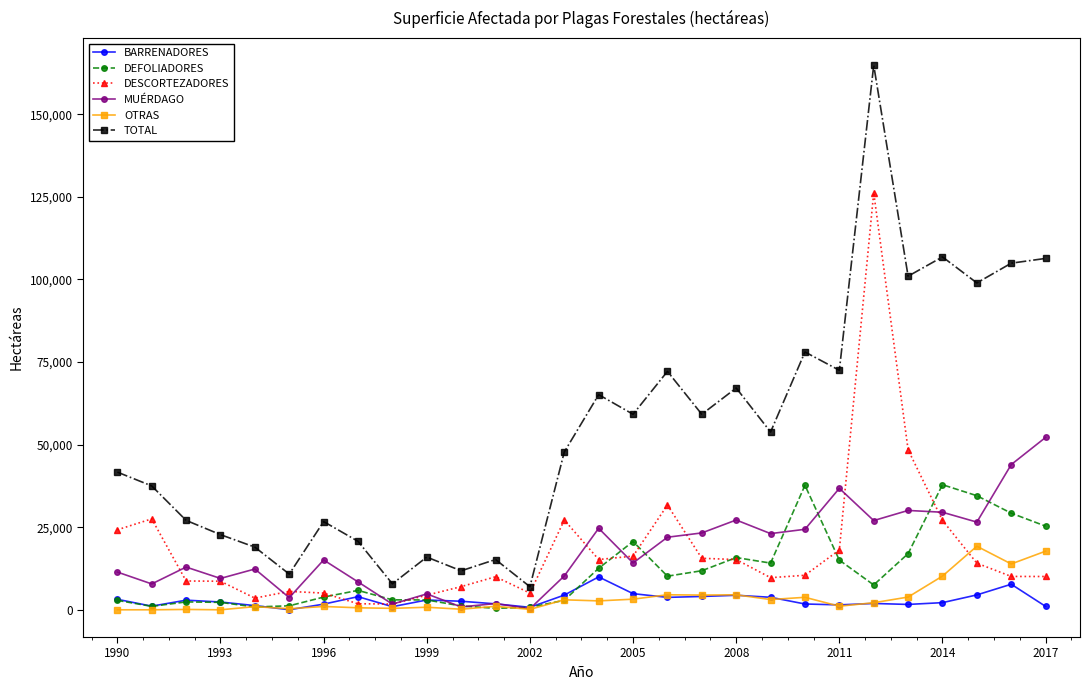

List the series in order of their peak value, lowest first.

BARRENADORES, OTRAS, DEFOLIADORES, MUÉRDAGO, DESCORTEZADORES, TOTAL